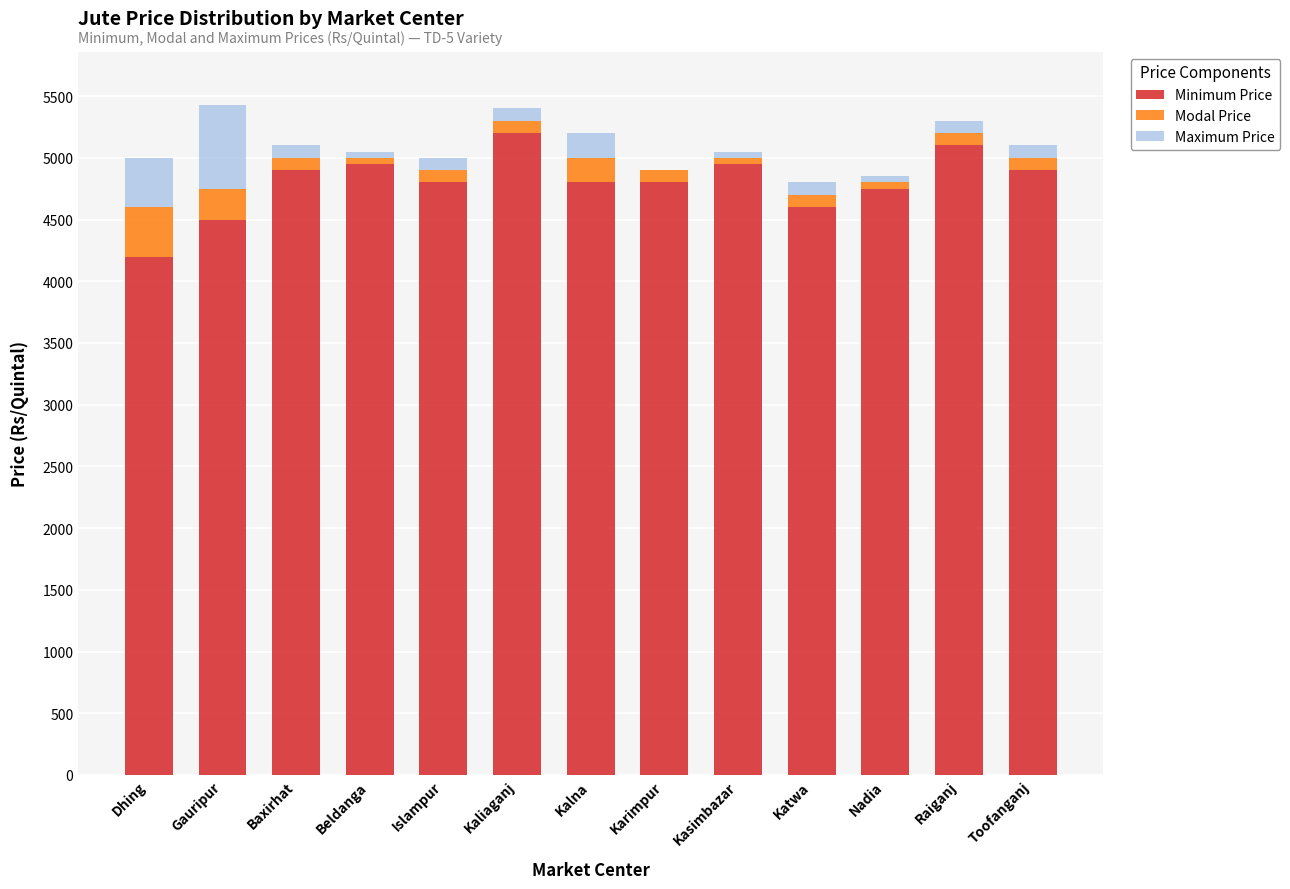

What is the total value across all series at Gauripur?

5425